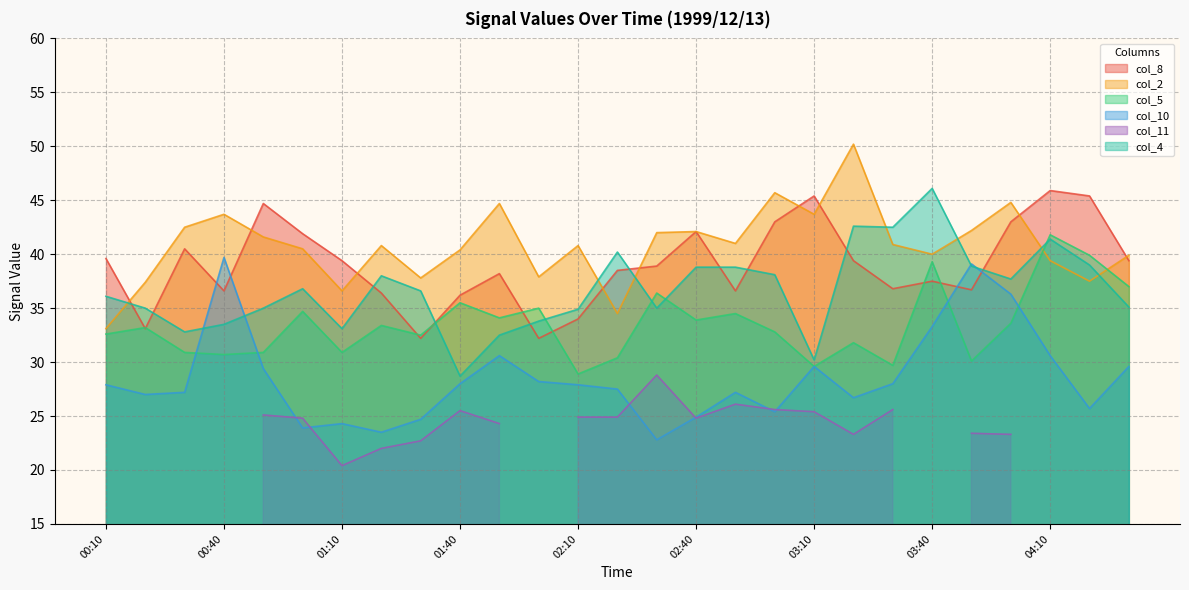

At which label does col_4 reach its peak?

03:40